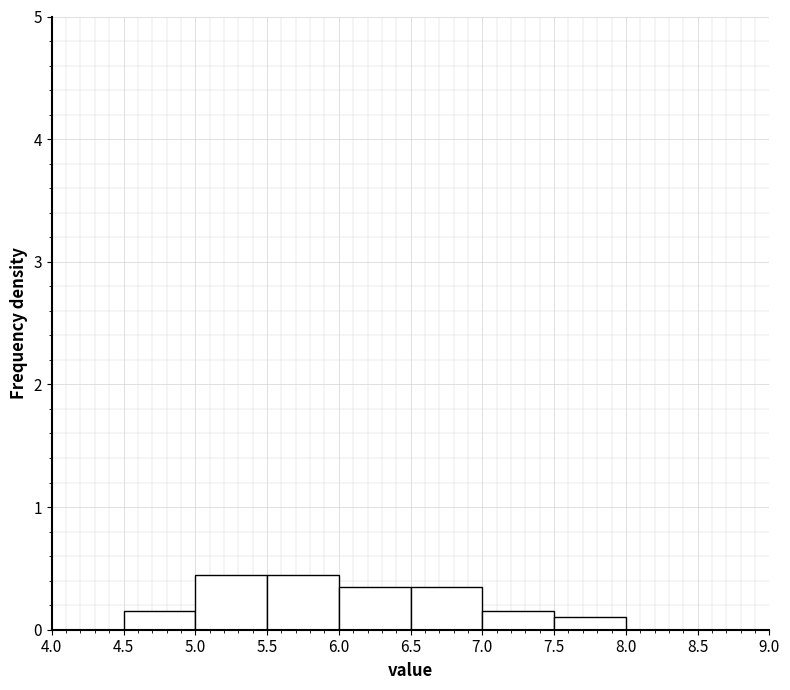

Reading left to right, transcribe this chart: for each bar, give the range it covers on the x-axis and its height. The values are not printed on the chart, so give them approximately, as read against the axis.

4.0 to 4.5: 0
4.5 to 5.0: 0.2
5.0 to 5.5: 0.5
5.5 to 6.0: 0.5
6.0 to 6.5: 0.4
6.5 to 7.0: 0.4
7.0 to 7.5: 0.2
7.5 to 8.0: 0.1
8.0 to 8.5: 0
8.5 to 9.0: 0